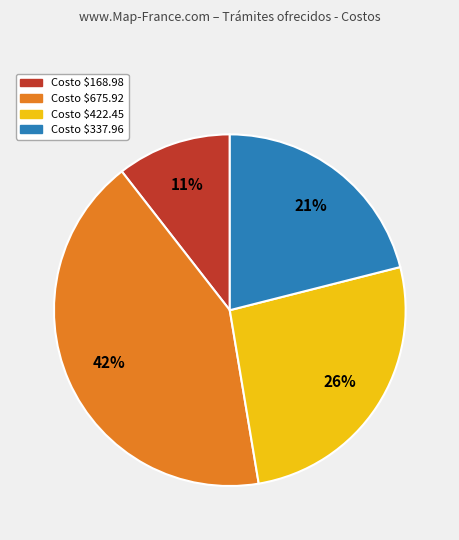

To the nearest percent, what is the average slice percentage?

25%